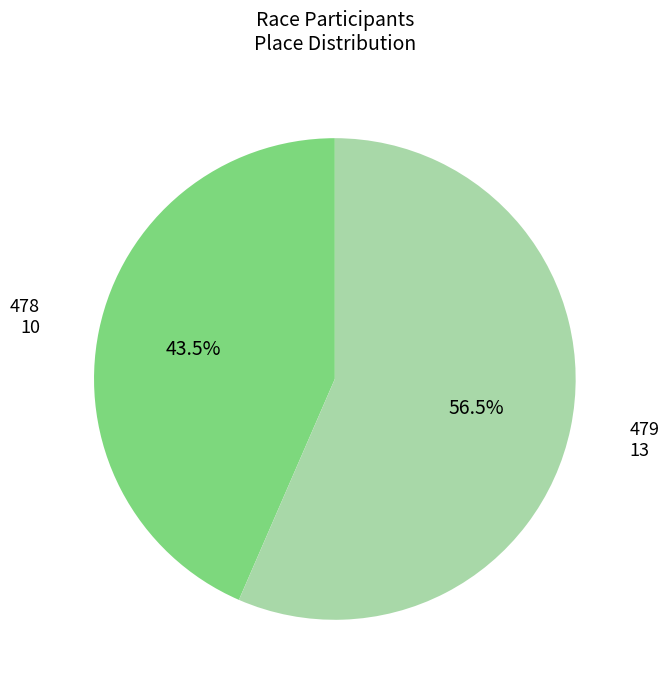

Does any single category account for the majority?

Yes